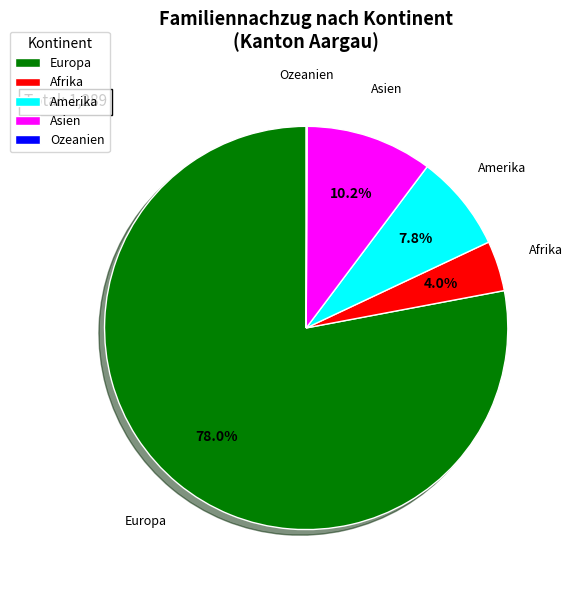

Which has a higher value, Europa or Amerika?

Europa